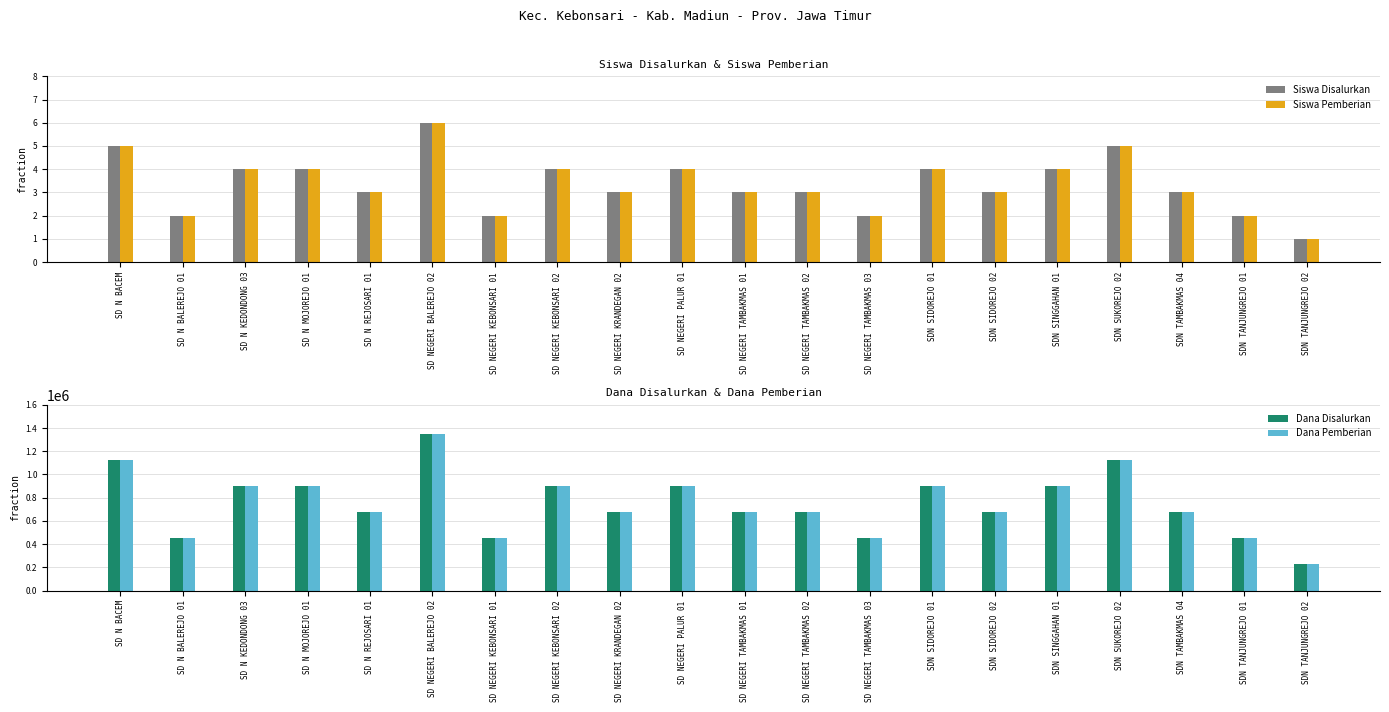

Is it true that Siswa Pemberian equals 2 at SD N MOJOREJO 01?

False